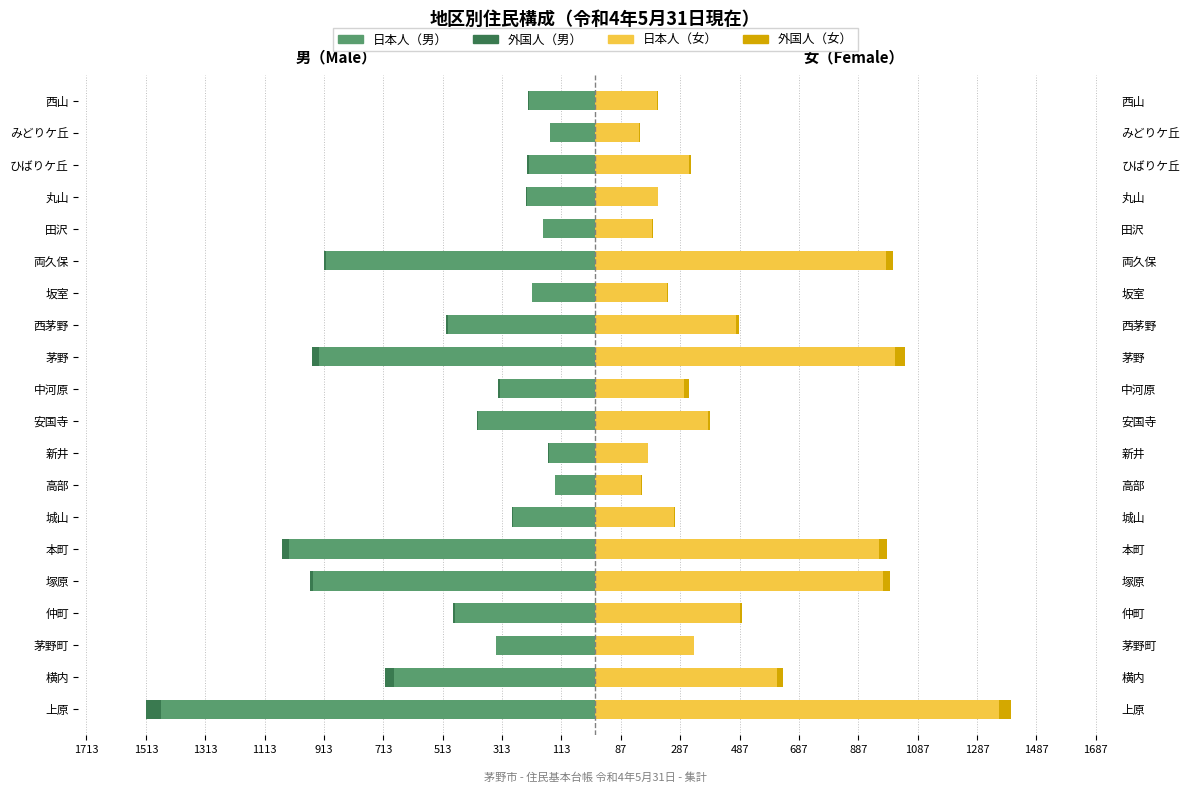

Reading right to left, list all the values displayed in this chart.

日本人（男）: -221	-152	-222	-230	-174	-907	-213	-494	-929	-319	-393	-156	-135	-277	-1030	-949	-473	-333	-676	-1463
外国人（男）: -4	-1	-6	-1	0	-6	0	-9	-23	-8	-4	-1	0	-4	-26	-10	-7	-2	-31	-50
日本人（女）: 210	148	315	211	192	981	244	475	1009	301	381	177	156	266	958	969	489	333	614	1361
外国人（女）: 3	2	8	0	2	22	1	10	34	17	5	1	1	3	26	25	7	1	19	40